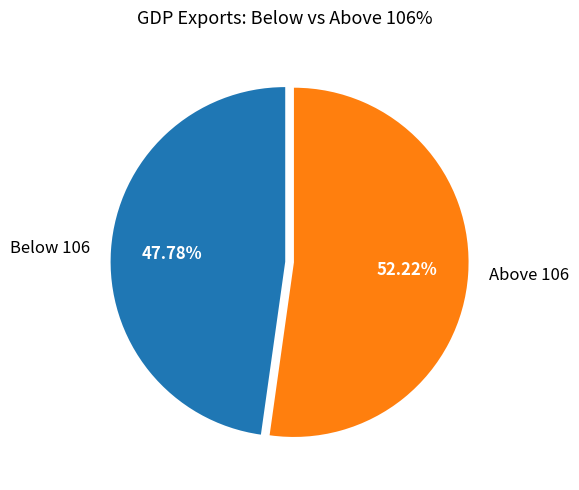

How many segments does this pie chart have?

2